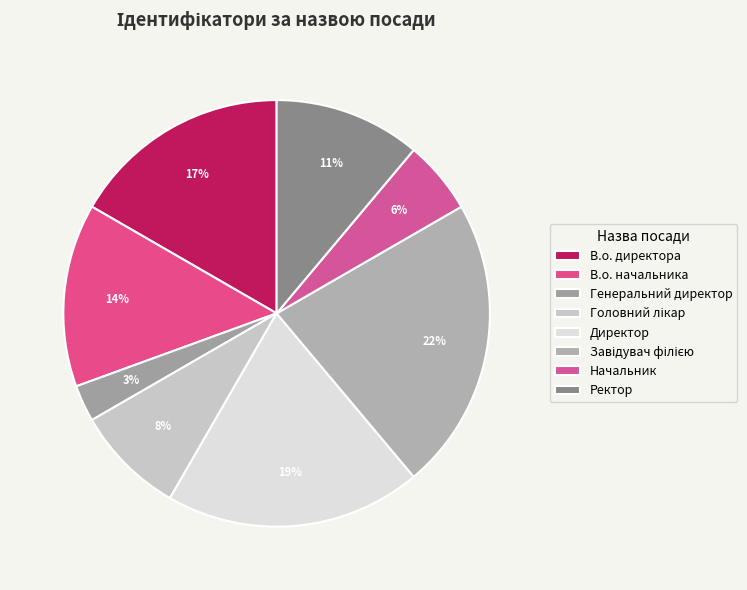

Count the number of slices in the pie.

8